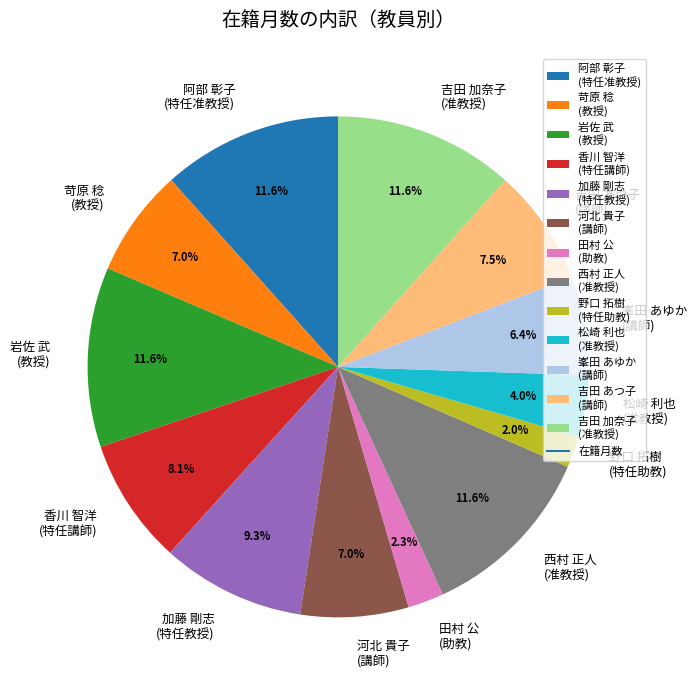

How many slices are in this pie chart?

13